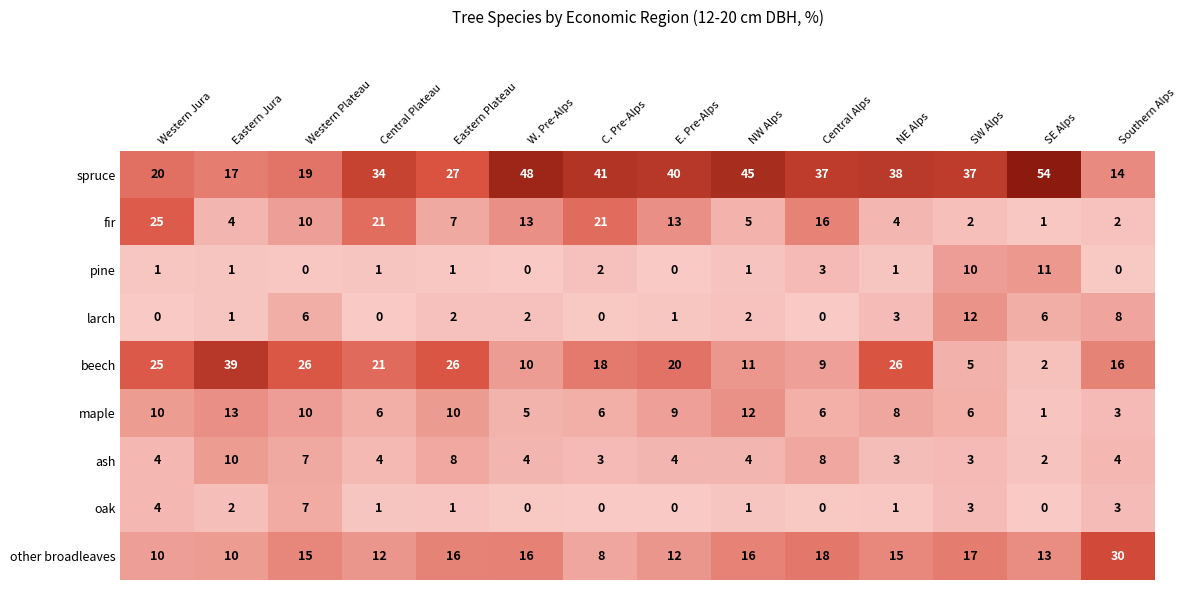

What is the greatest value displayed?

54